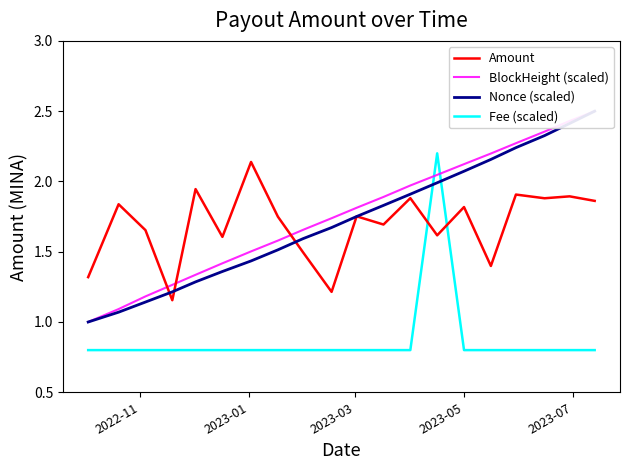

How many intersections are there between Amount and Fee (scaled)?

2